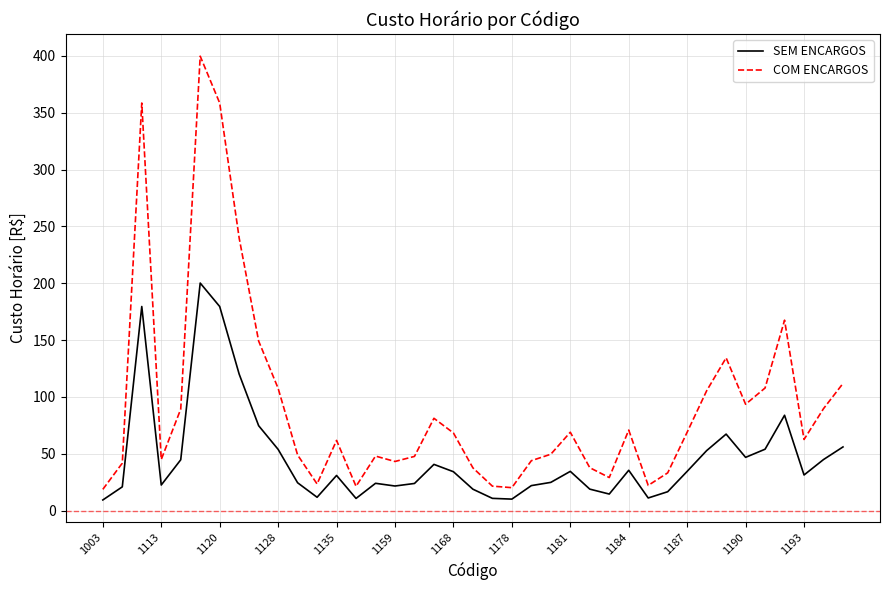

Which series has the widest spread of values?

COM ENCARGOS